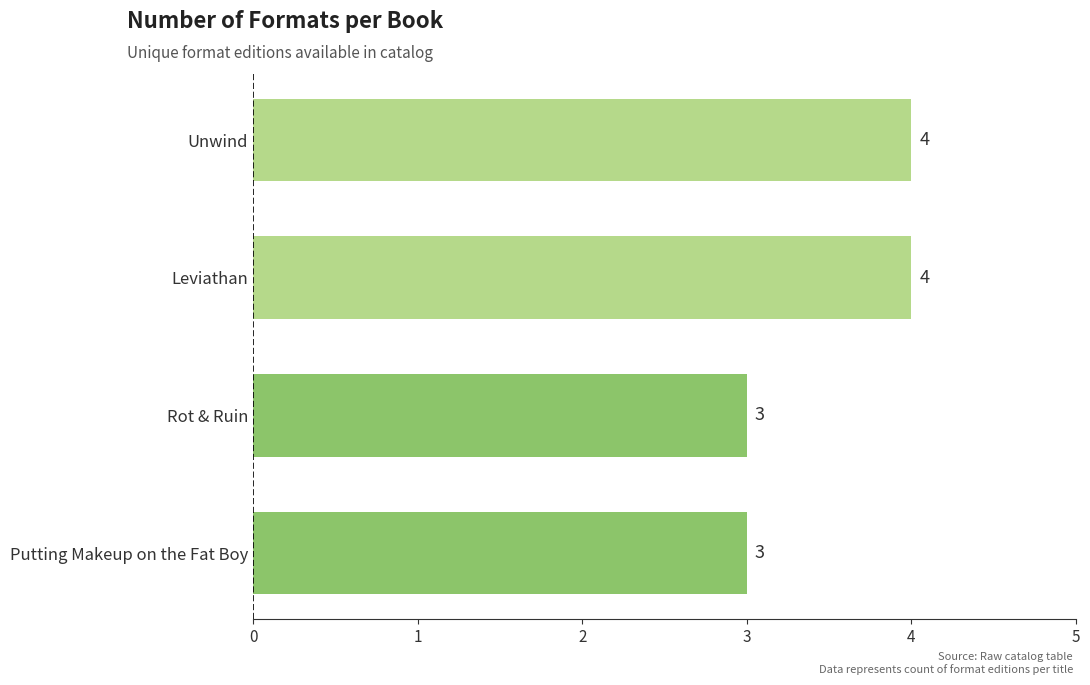

What is the difference between the second highest and second lowest values?

1